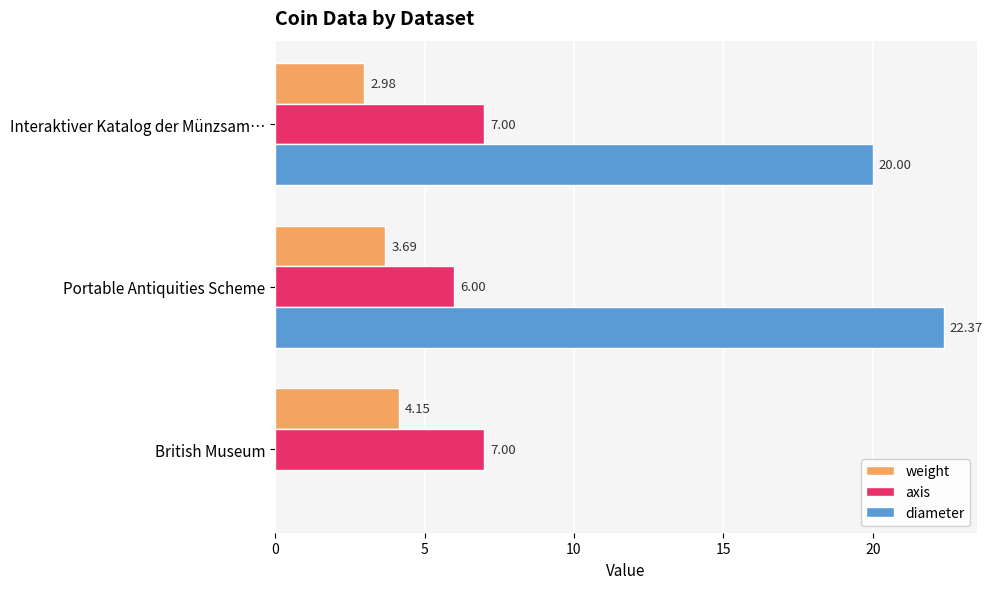

Between British Museum and Portable Antiquities Scheme, which series saw the biggest shift?

diameter